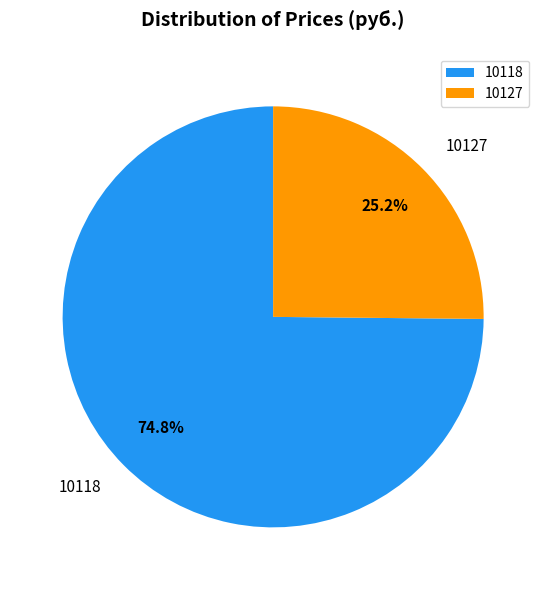

Approximately how many times larger is the value at 10118 compared to 10127?

3.0